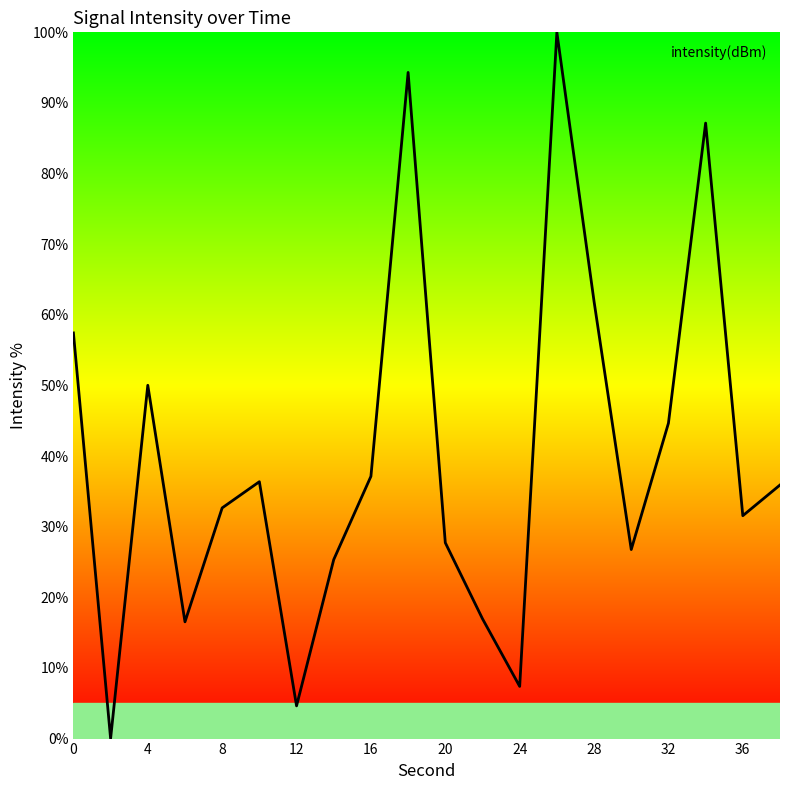

What is the maximum value shown in the chart?

100.0